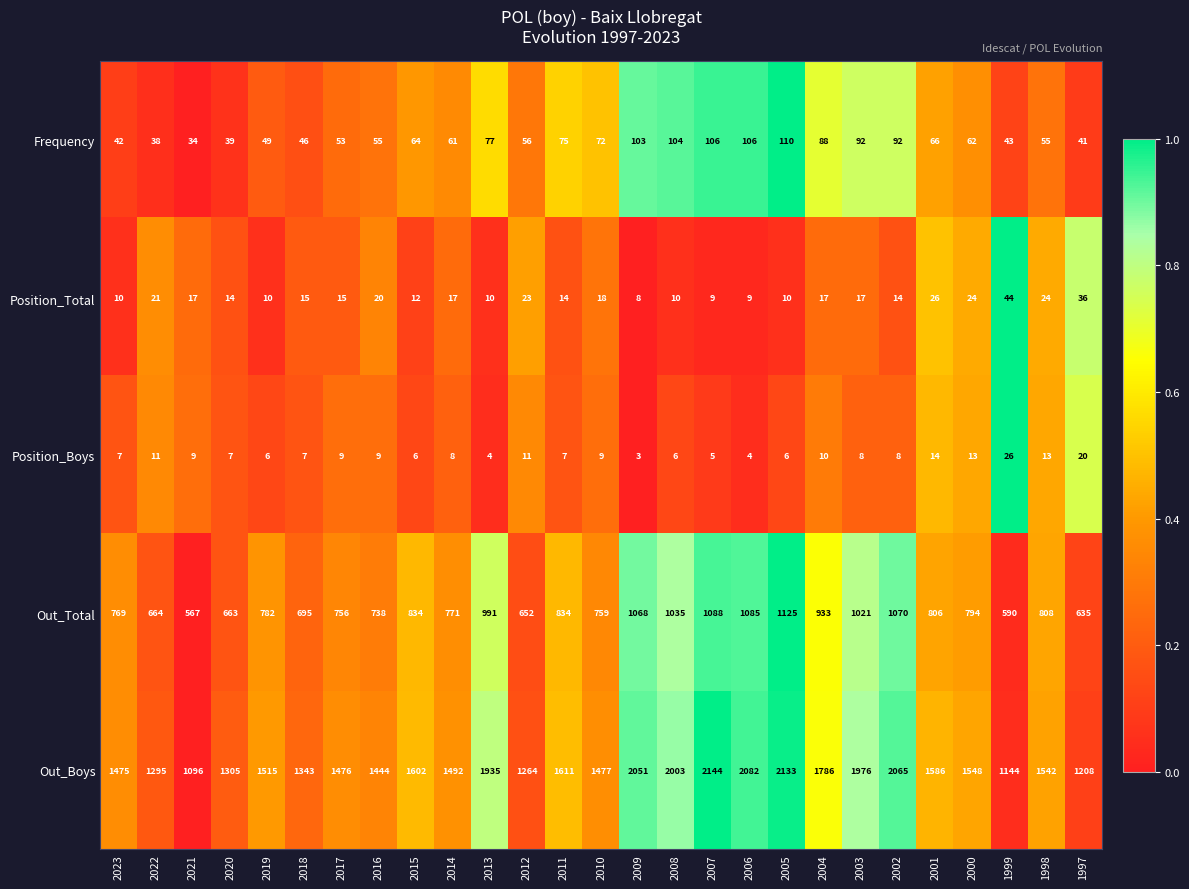

At 2008, list the series in order from largest to smallest.

Out_Boys, Out_Total, Frequency, Position_Total, Position_Boys